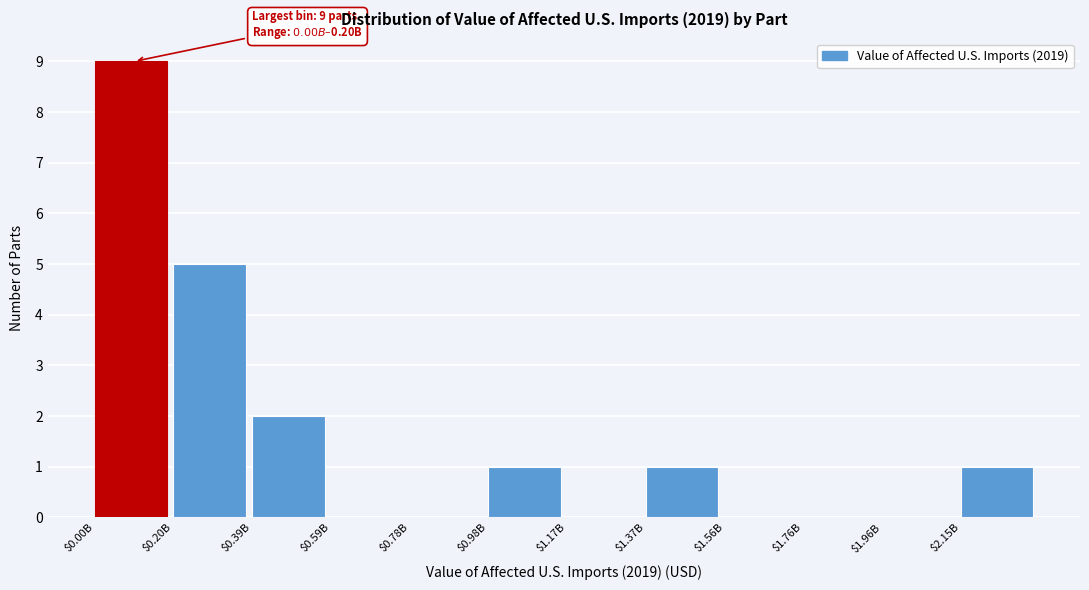

What is the sum of all values?

19